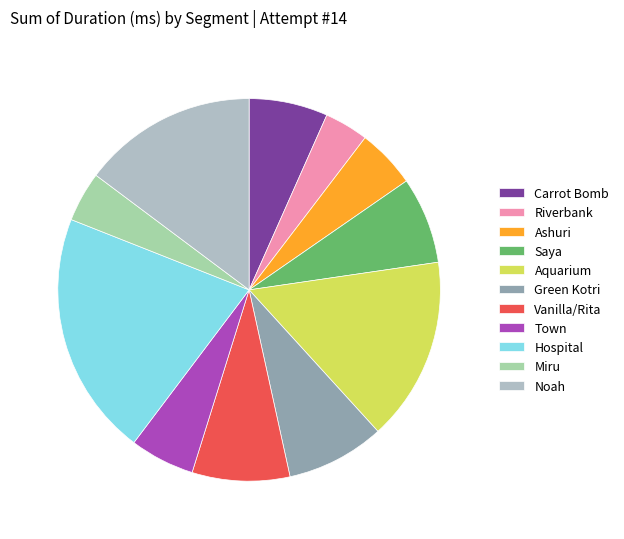

Does any single category account for the majority?

No